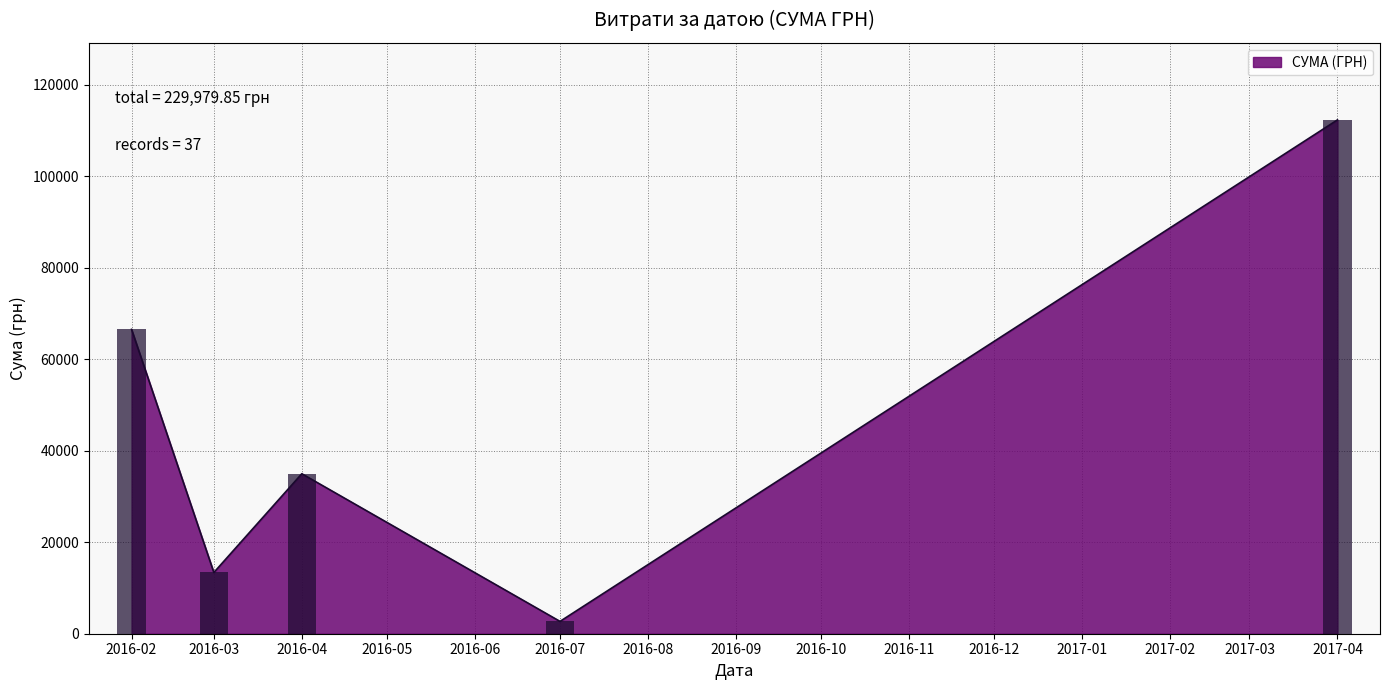

What is the highest value of the СУМА (ГРН) series?

112359.0